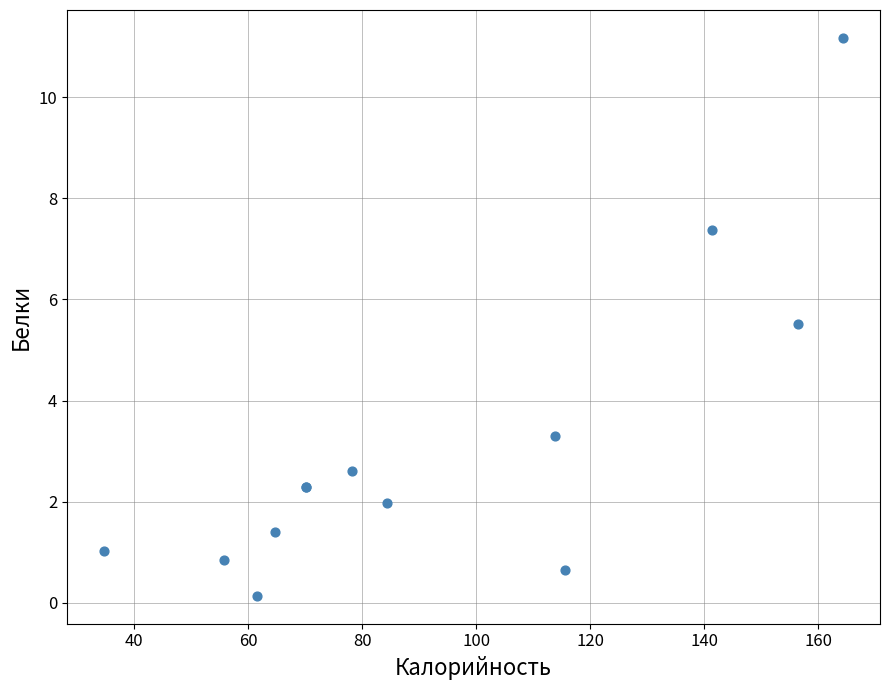

What Y value in the scatter plot is closest to 5?

5.5